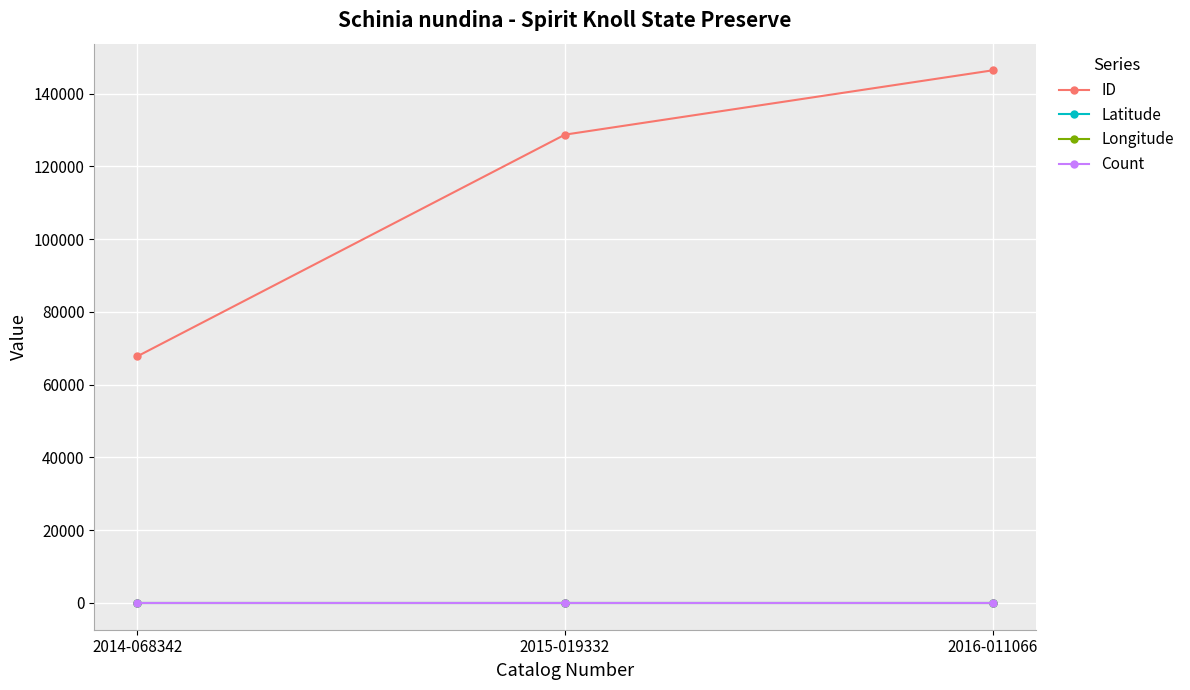

Which series changed the most between 2014-068342 and 2015-019332?

ID